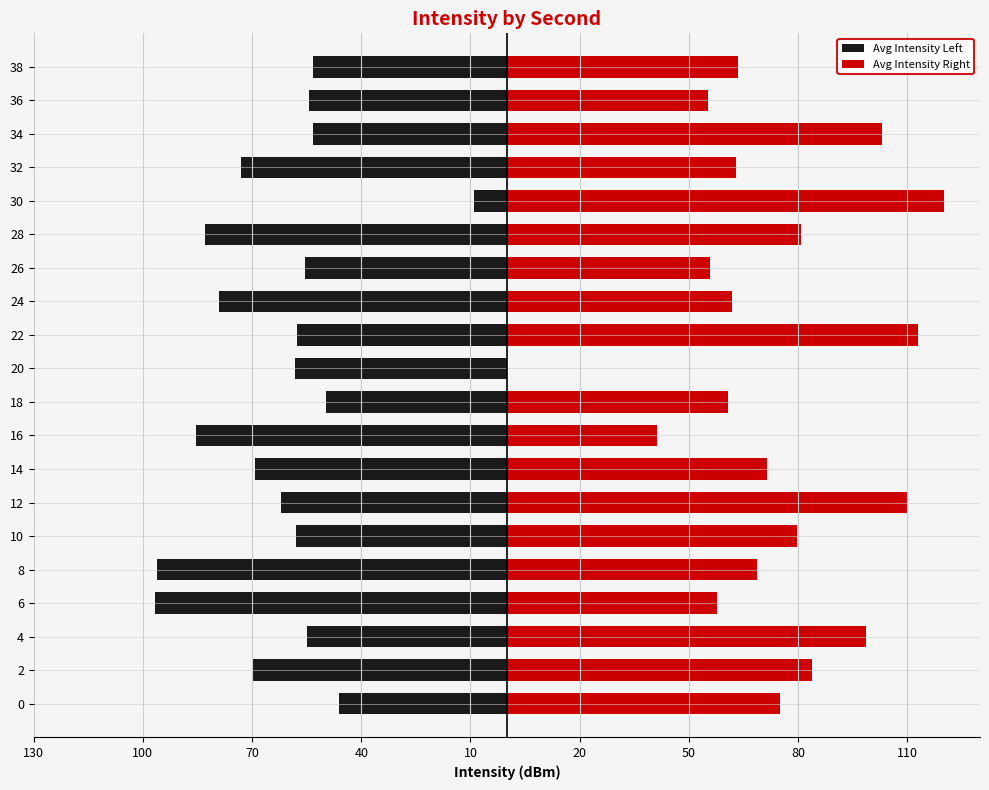

Reading left to right, extract all data points from this chart.

Avg Intensity Left: -46.1	-69.8	-54.9	-96.7	-96.1	-58.0	-62.0	-69.2	-85.4	-49.6	-58.3	-57.8	-79.1	-55.5	-83.0	-8.9	-73.1	-53.3	-54.5	-53.4
Avg Intensity Right: 75.0	83.9	98.7	57.8	68.7	79.7	110.1	71.6	41.2	60.7	0.0	113.1	62.0	55.7	80.9	120.0	63.0	103.2	55.3	63.5